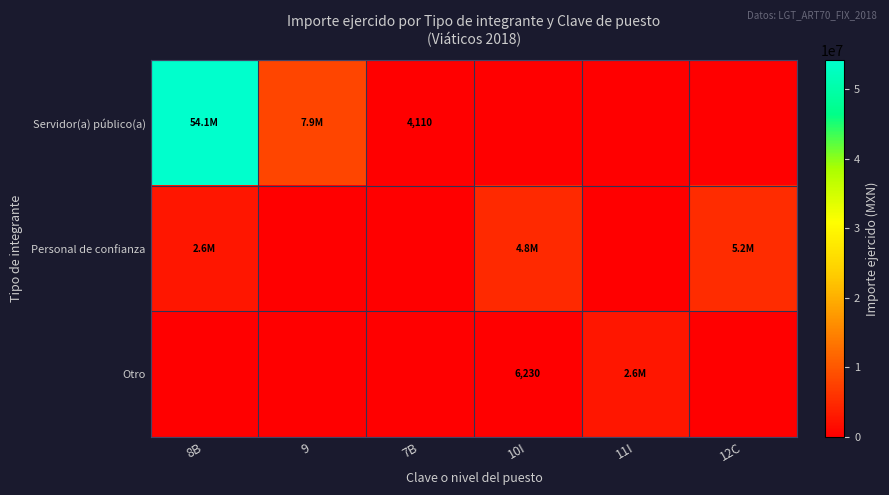

At how many categories does at least one series exceed 29421290?

1